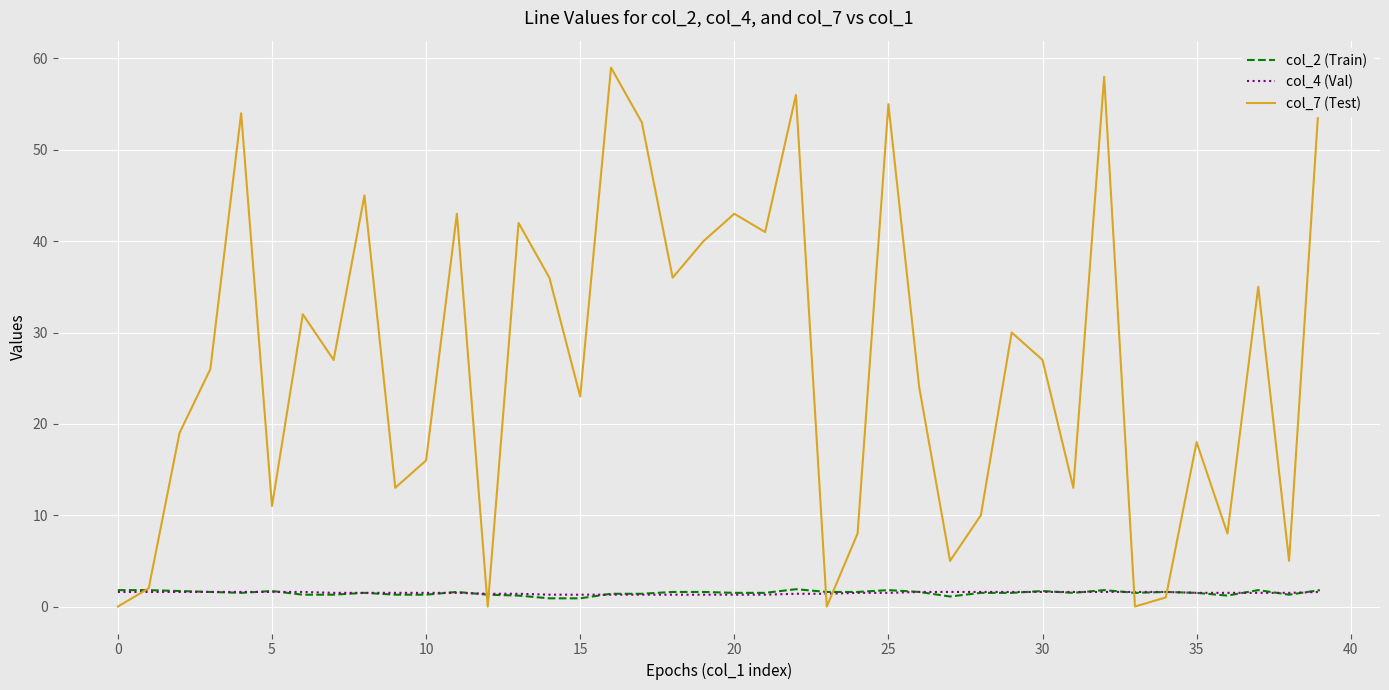

Which series has the widest spread of values?

col_7 (Test)